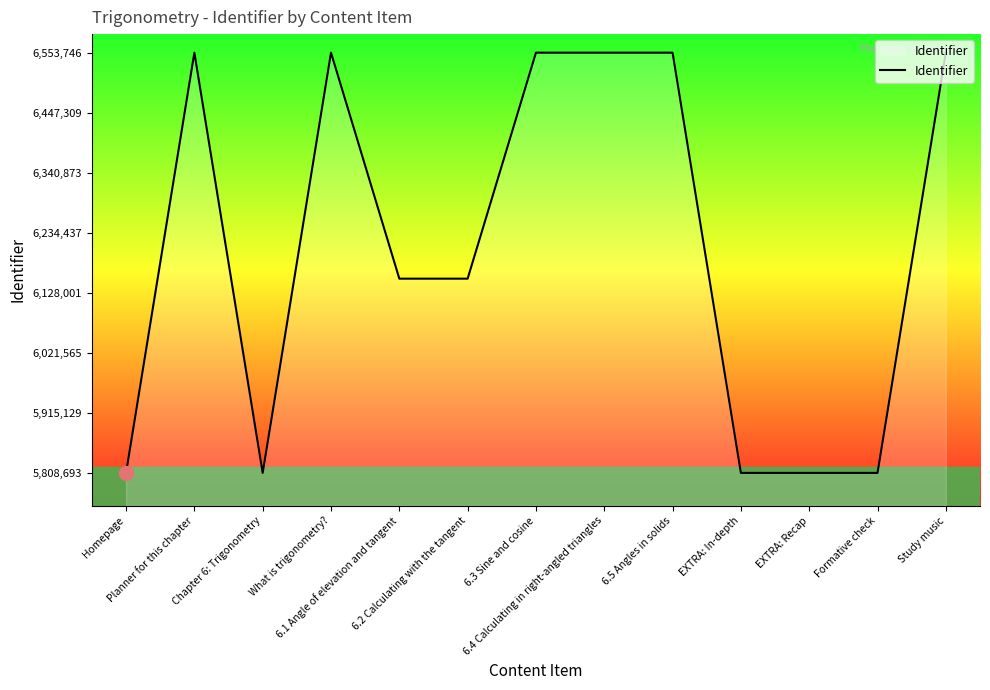

The chart shows a value of 5808694 at Chapter 6: Trigonometry. True or false?

True